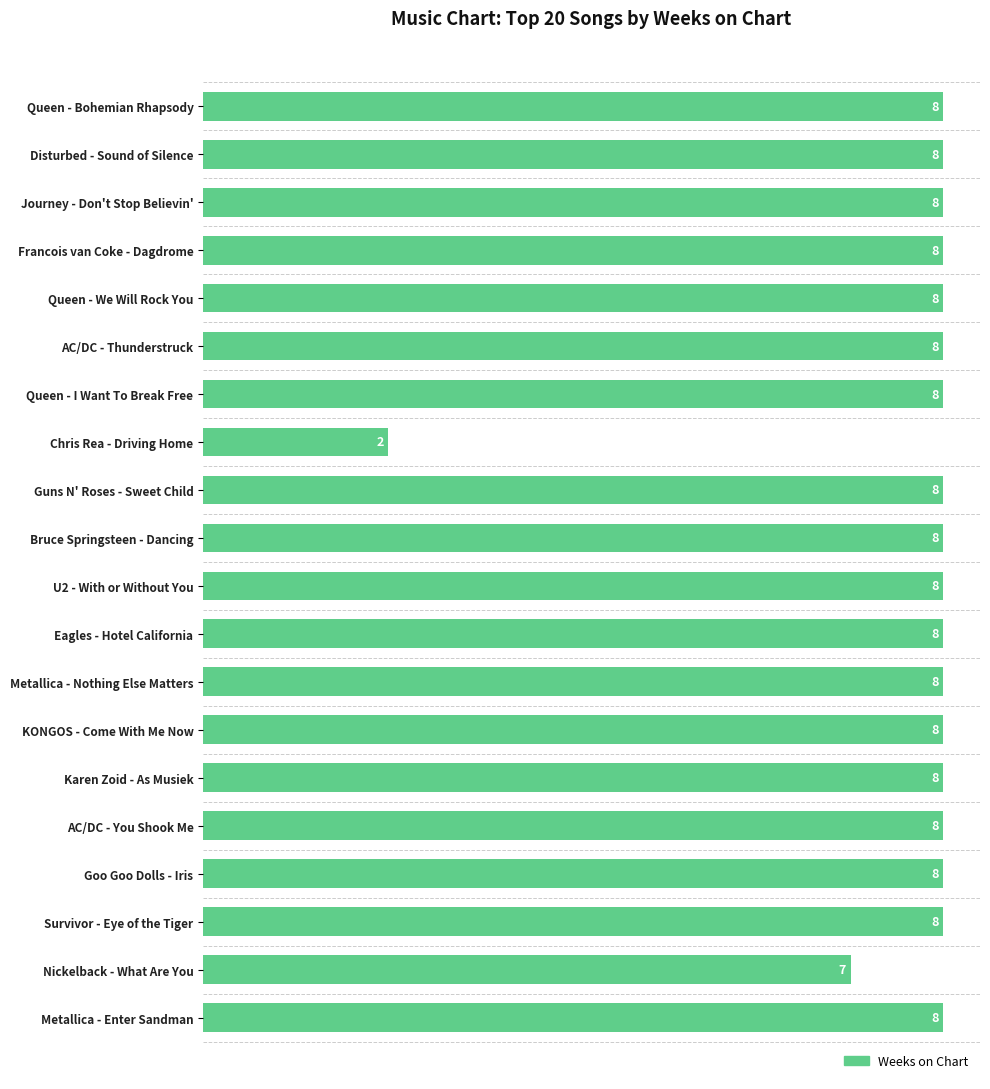

What is the label of the 5th bar from the bottom?

AC/DC - You Shook Me